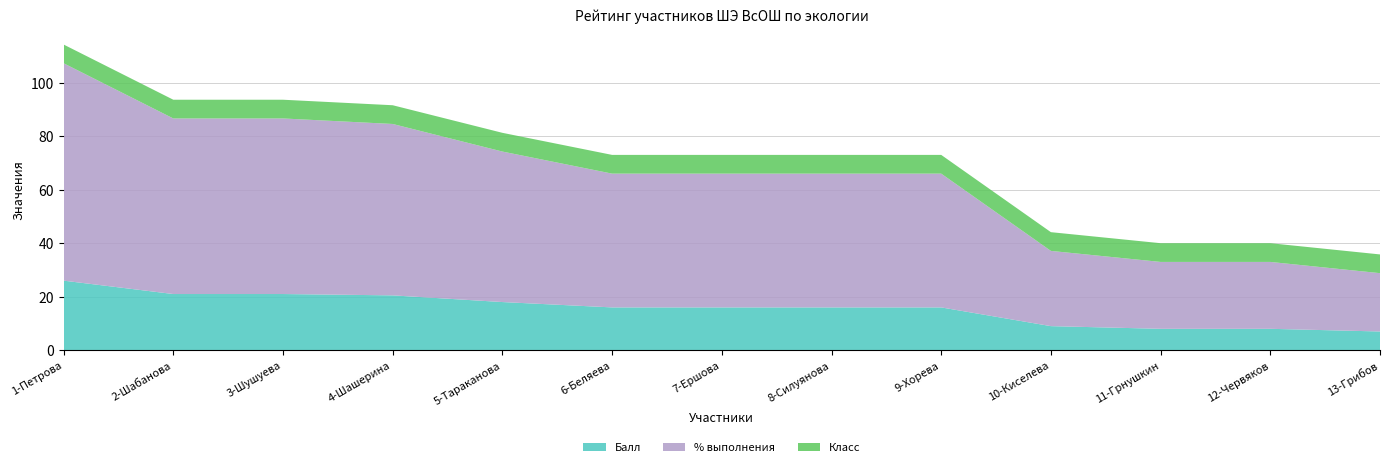

Reading left to right, transcribe all the data shown in this chart.

Балл: 26.0	21.0	21.0	20.5	18.0	16.0	16.0	16.0	16.0	9.0	8.0	8.0	7.0
% выполнения: 81.2	65.6	65.6	64.1	56.2	50.0	50.0	50.0	50.0	28.1	25.0	25.0	21.8
Класс: 7.0	7.0	7.0	7.0	7.0	7.0	7.0	7.0	7.0	7.0	7.0	7.0	7.0